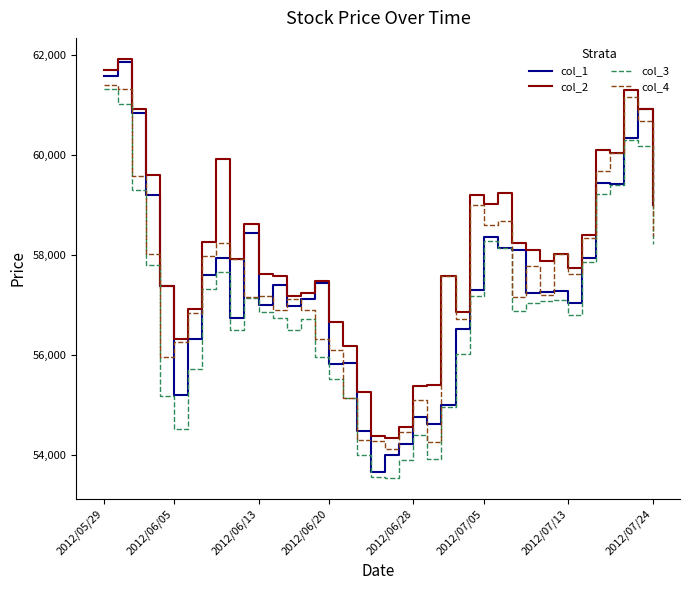

Which series has the largest total across all categories?

col_2